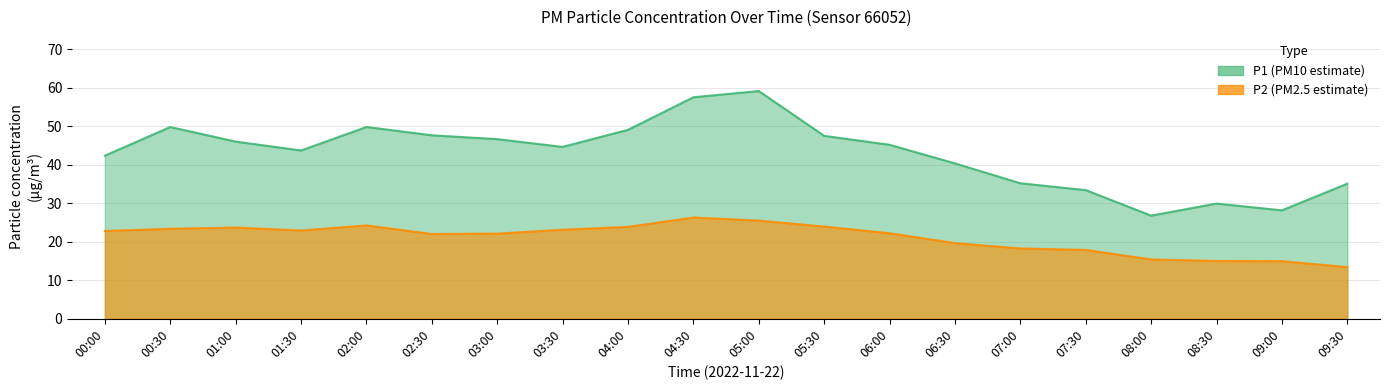

True or false: P1 and P2 cross at least once.

False